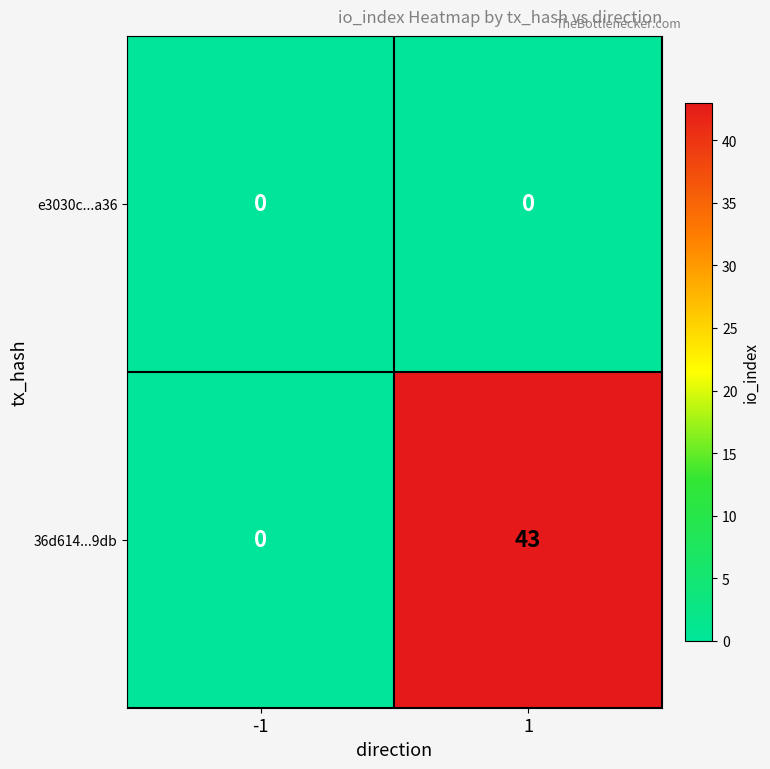

Reading left to right, transcribe all the data shown in this chart.

e3030c...a36: 0	0
36d614...9db: 0	43